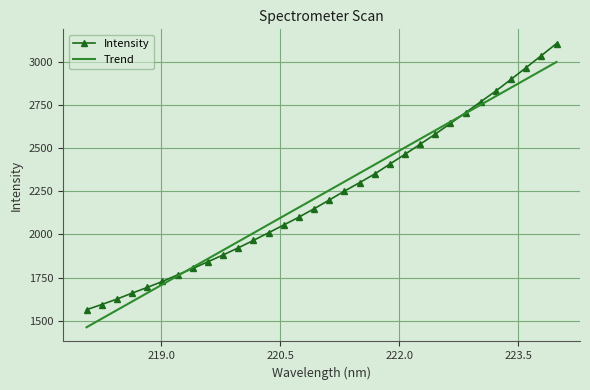

What is the lowest value of the Intensity series?

1564.0